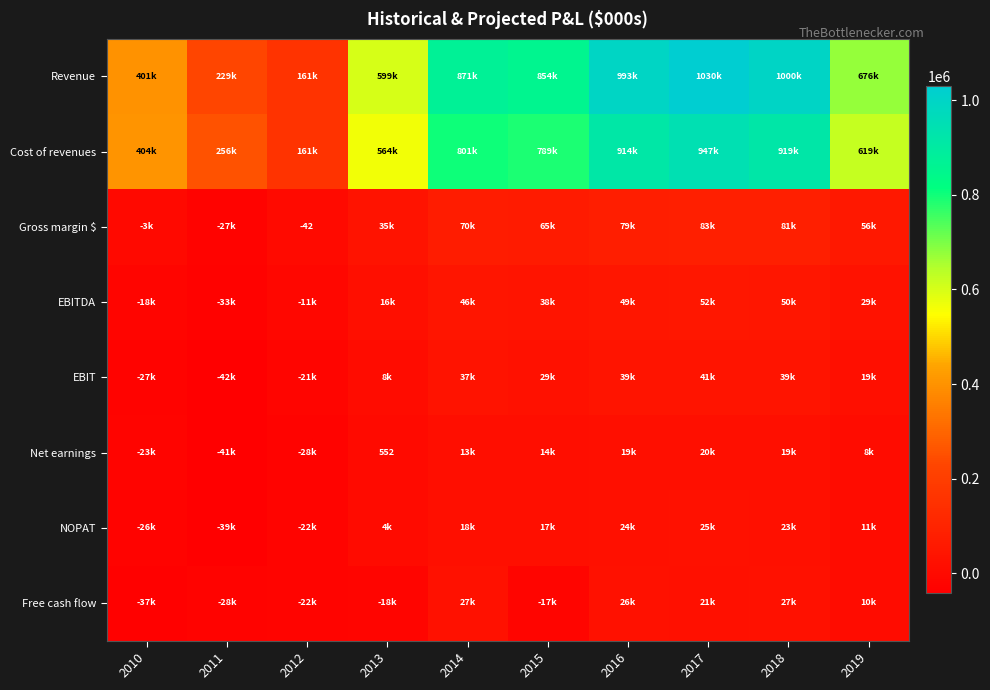

True or false: EBITDA has a value of 17434.8 at 2019.

False